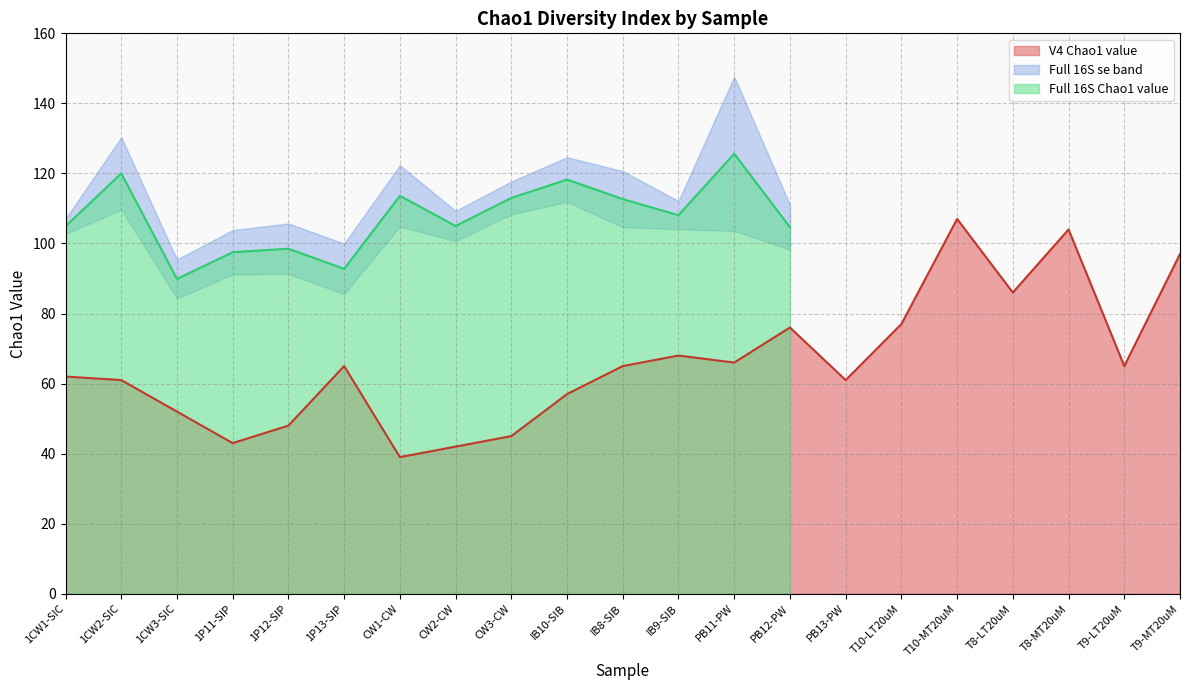

What is the label of the 4th point from the left?

1P11-SIP